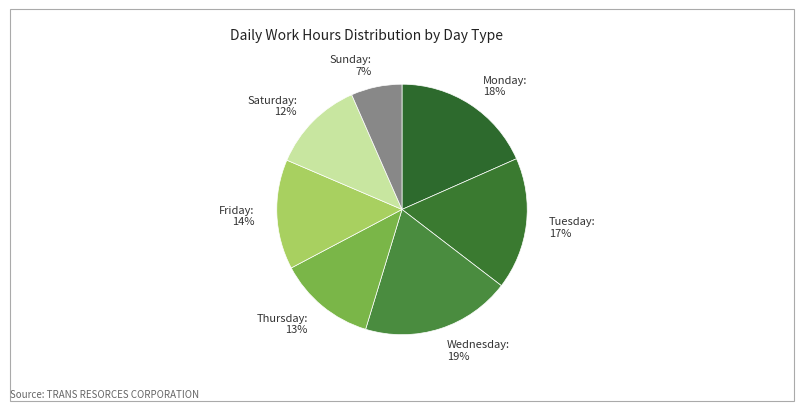

Which slice is the smallest?

Sunday